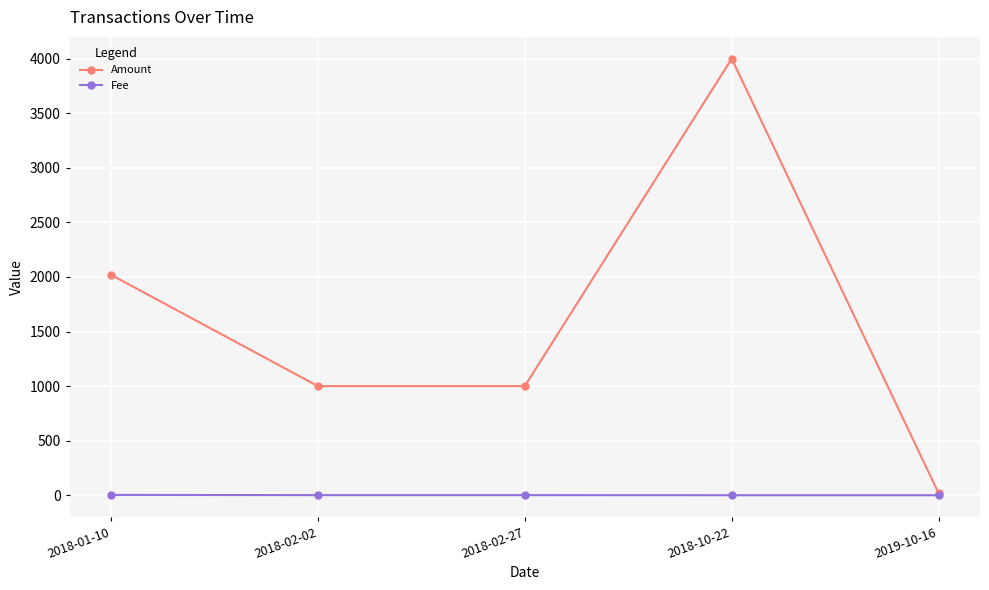

What are all the series names shown in the legend?

Amount, Fee